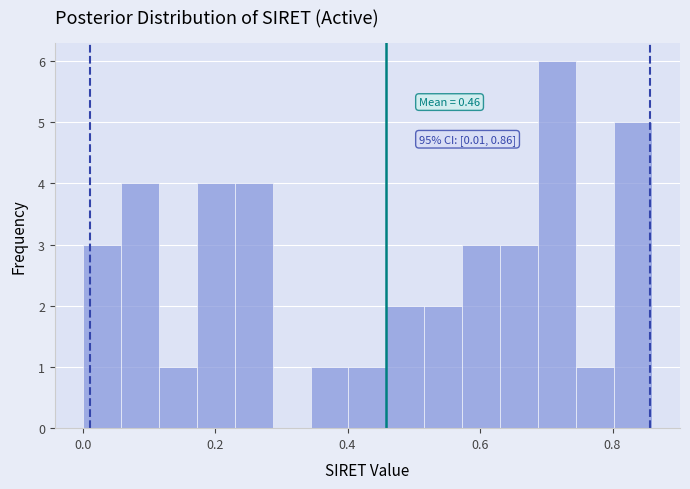

Around what value on the x-axis is the tallest bar? Give the approximate position of its centre, as read against the axis.

0.72